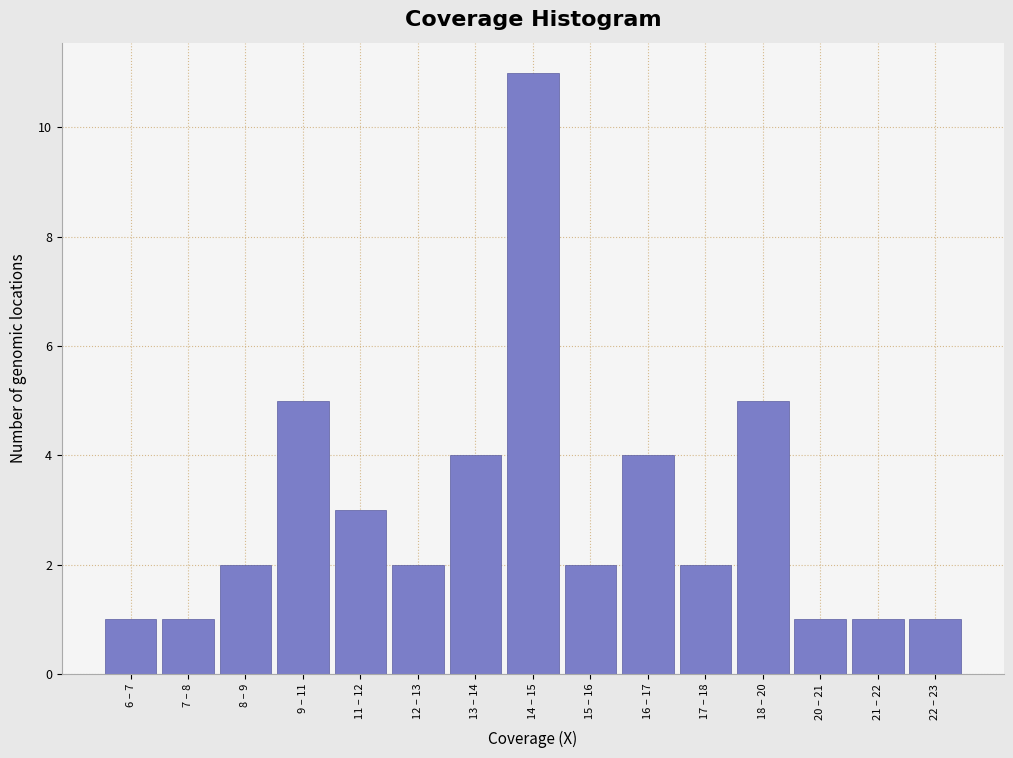

Reading left to right, transcribe all the data shown in this chart.

1	1	2	5	3	2	4	11	2	4	2	5	1	1	1